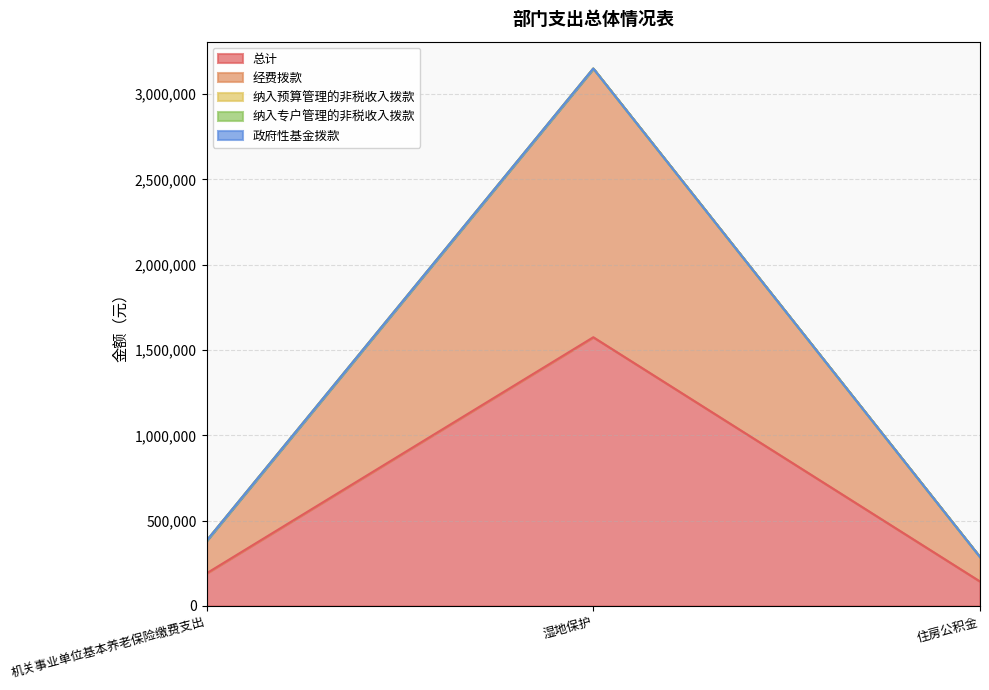

Which series has the widest spread of values?

总计